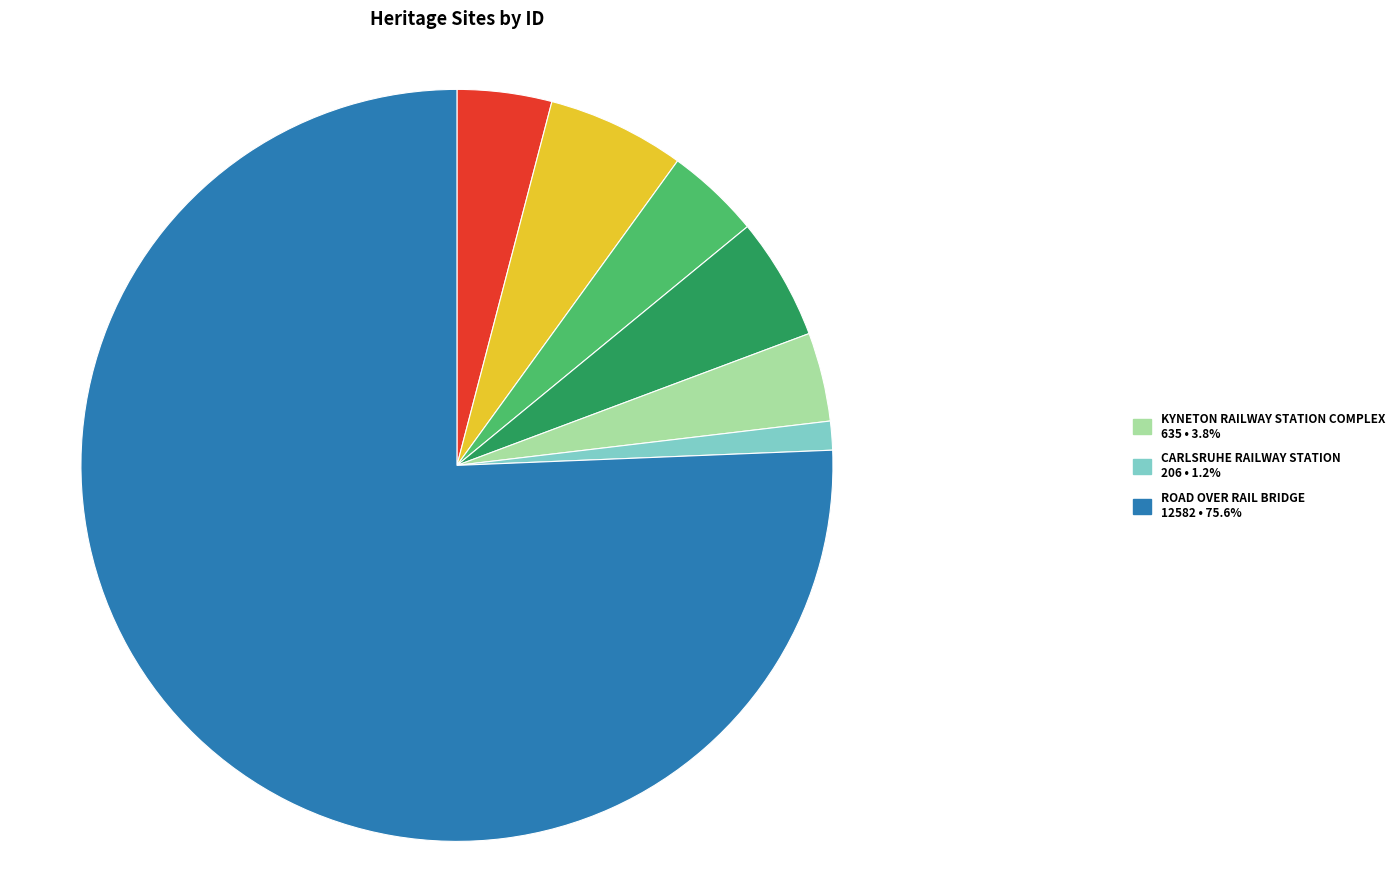

Is there any slice that represents more than half of the pie?

Yes